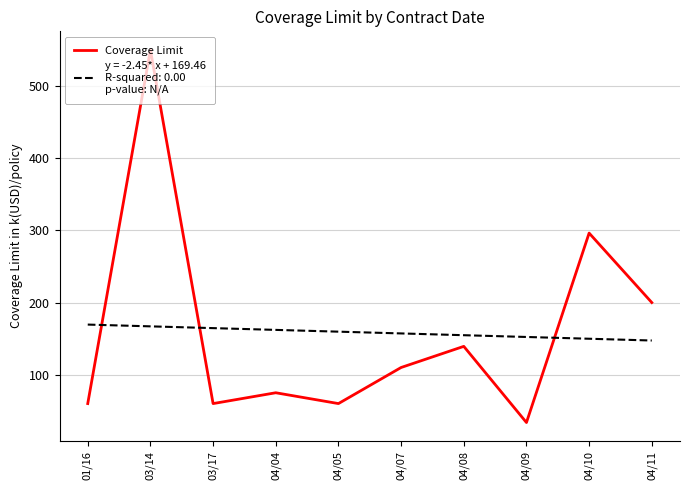

What is the spread (max minus min) of values at 04/11?

52.6